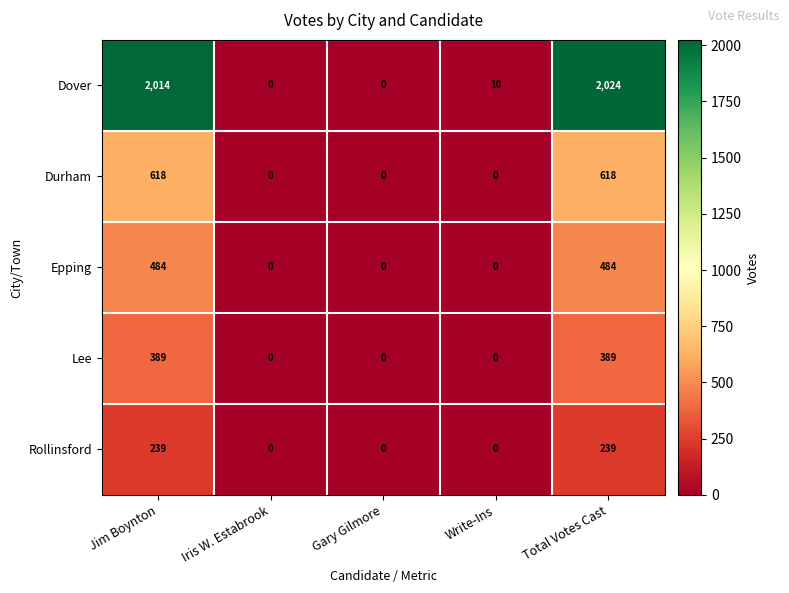

At how many categories does at least one series exceed 449?

2